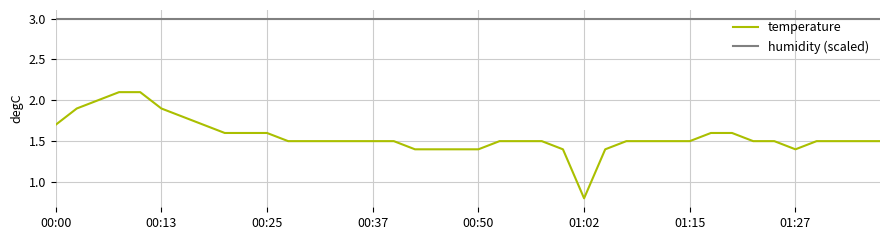

Which series has the largest total across all categories?

humidity (scaled)